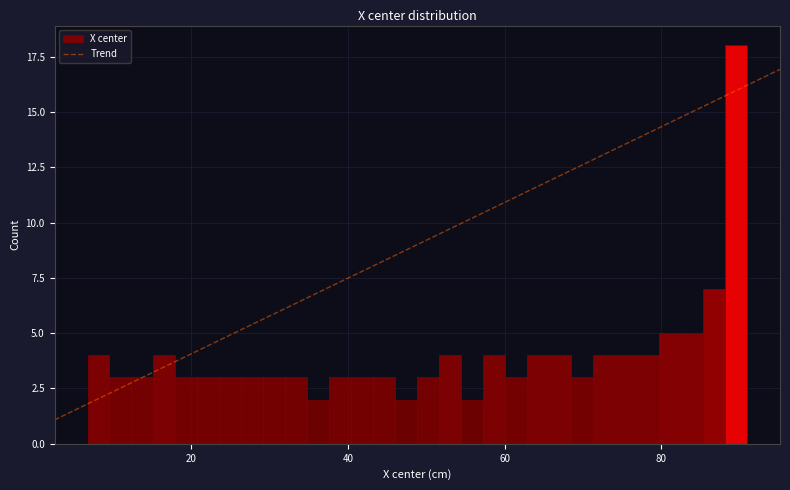

Around what value on the x-axis is the tallest bar? Give the approximate position of its centre, as read against the axis.

90